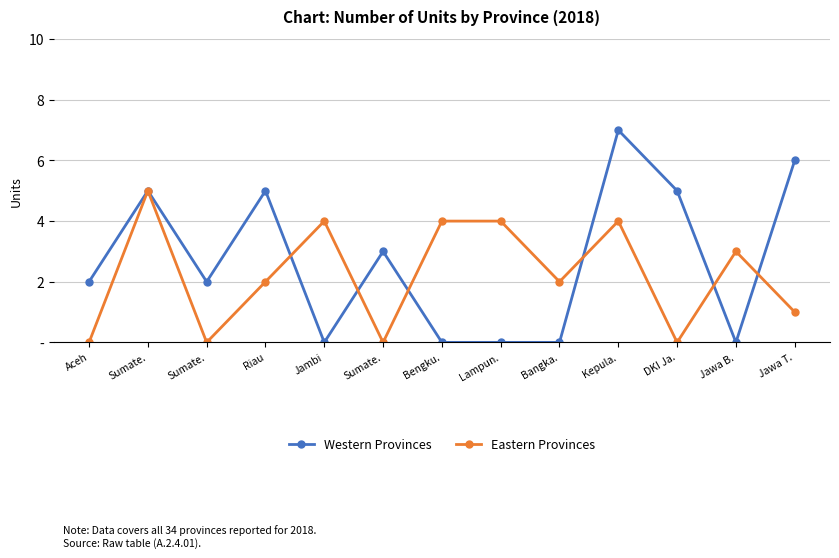

At which label does Eastern Provinces first exceed 2?

Sumate.